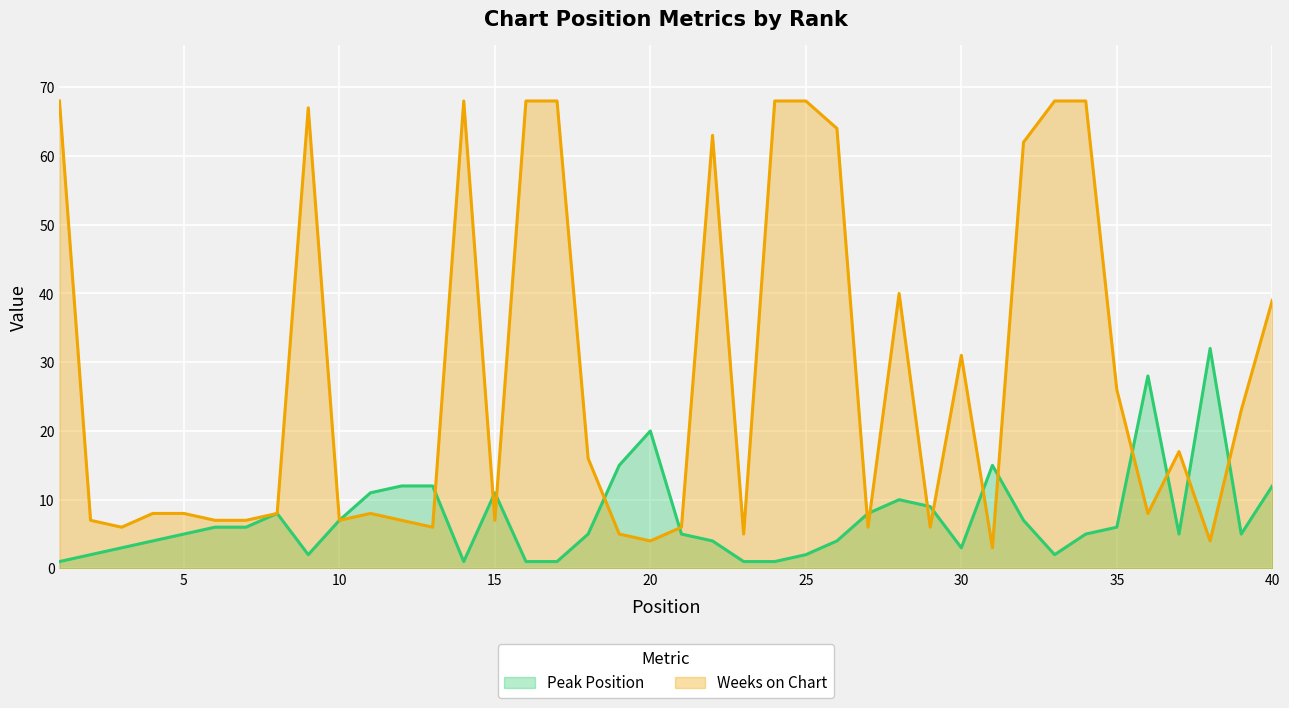

What is the value of the Weeks on Chart point at the 2nd from the left?

7